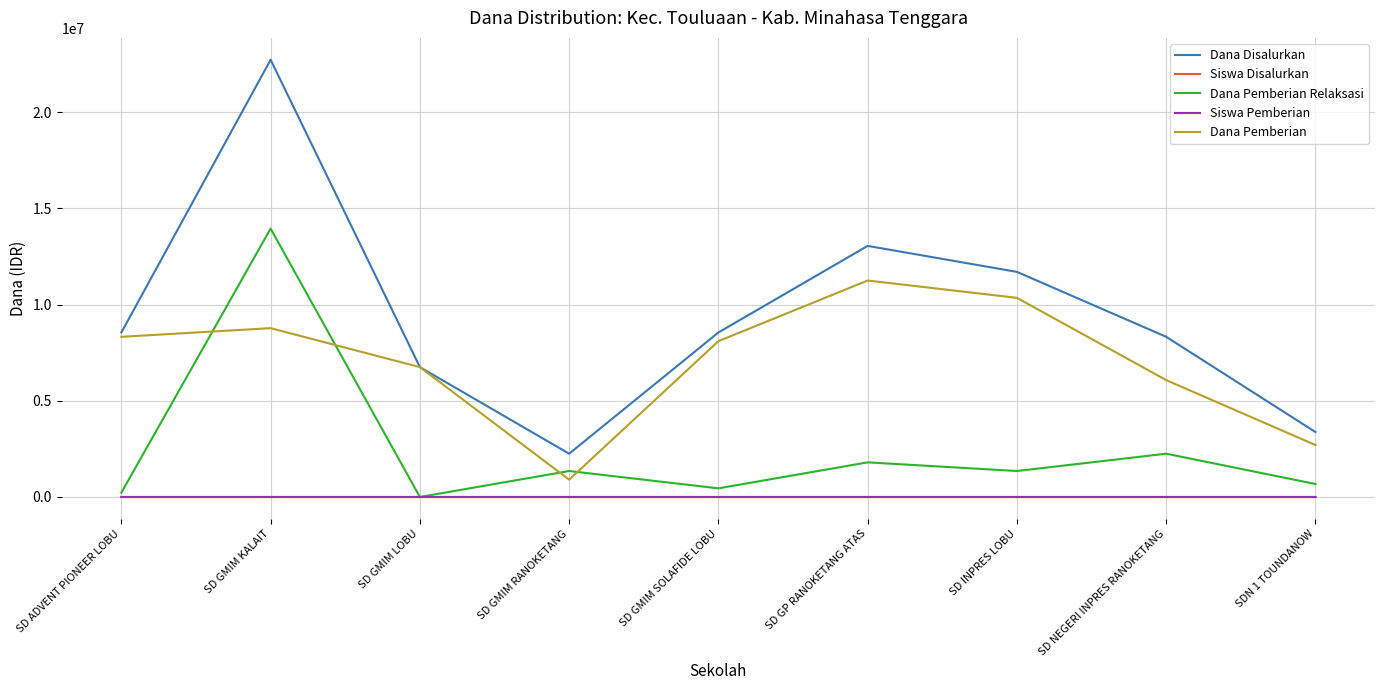

At which label does Dana Pemberian reach its peak?

SD GP RANOKETANG ATAS